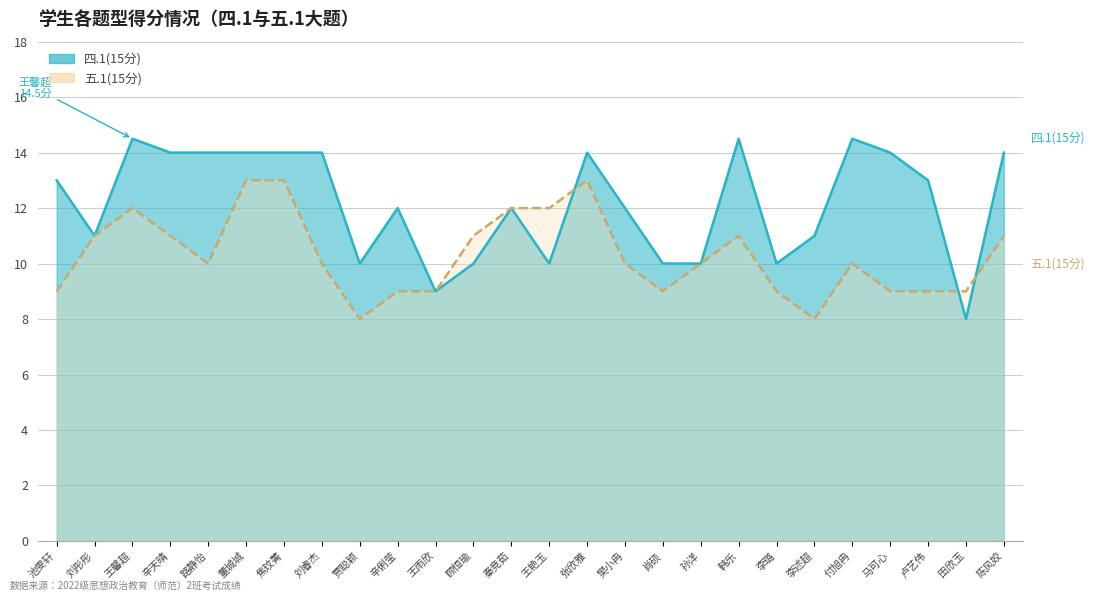

How many data points in 五.1(15分) are less than 10?

10